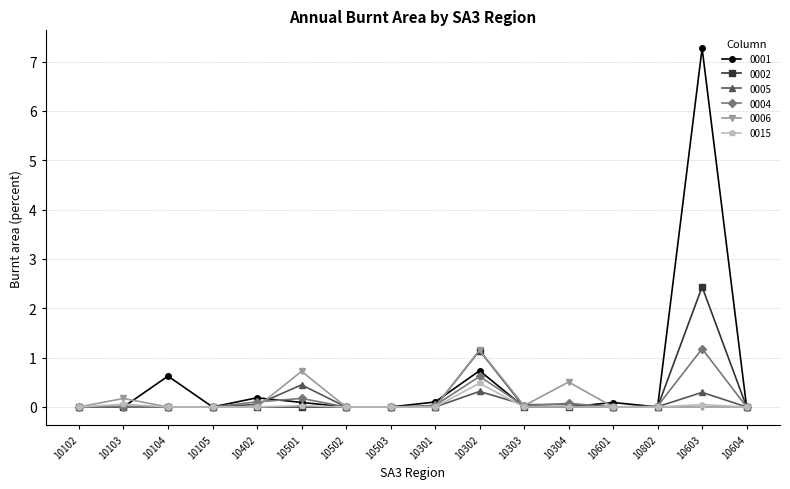

What is the label of the 5th point from the left?

10402